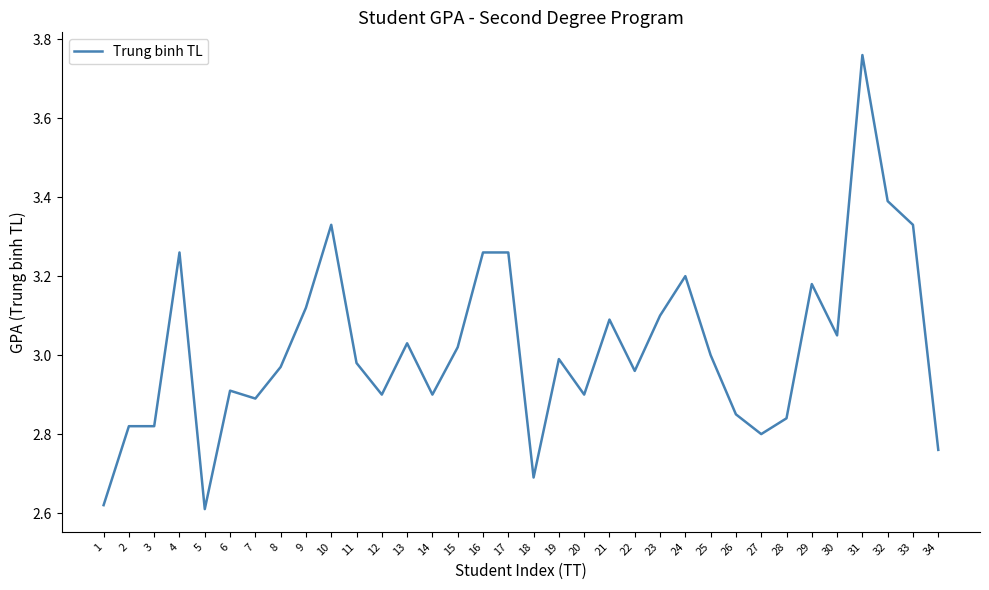

Between 20 and 26, which is larger?

20